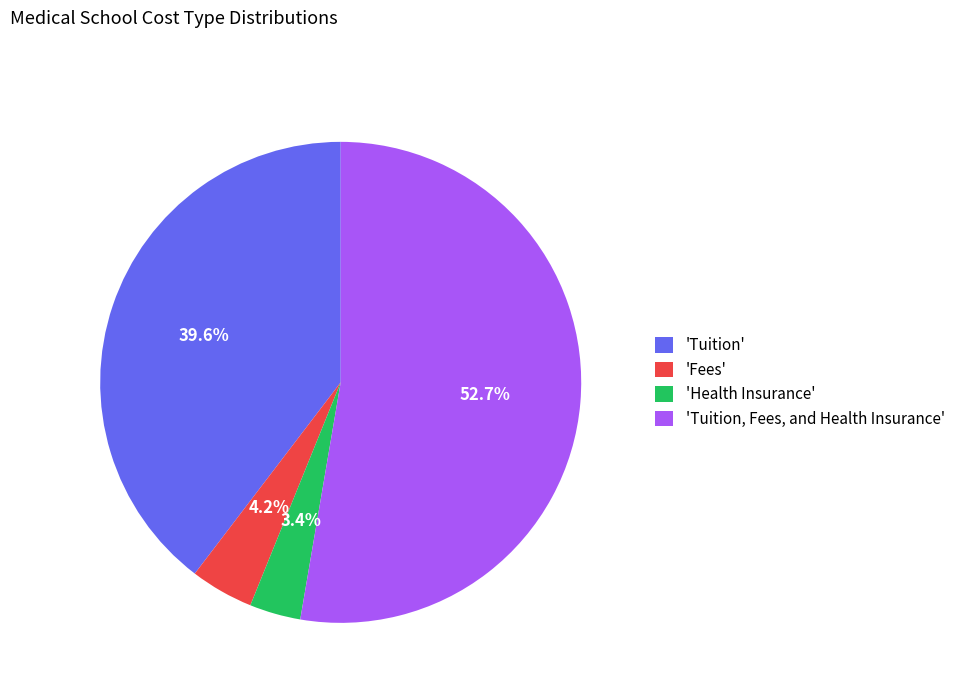

Which slice is the smallest?

'Health Insurance'